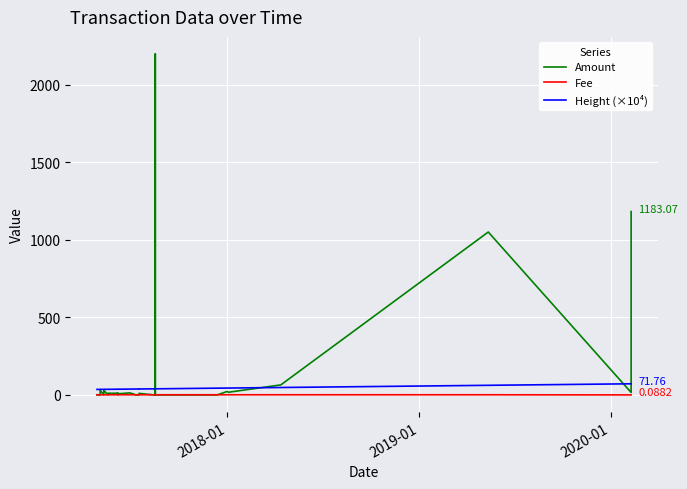

Which series has the largest range (max minus min)?

Amount